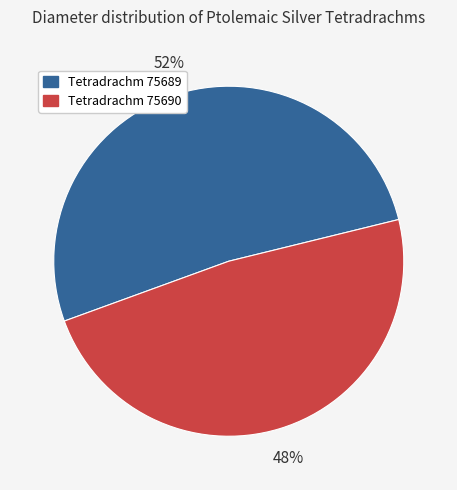

Does any single category account for the majority?

Yes